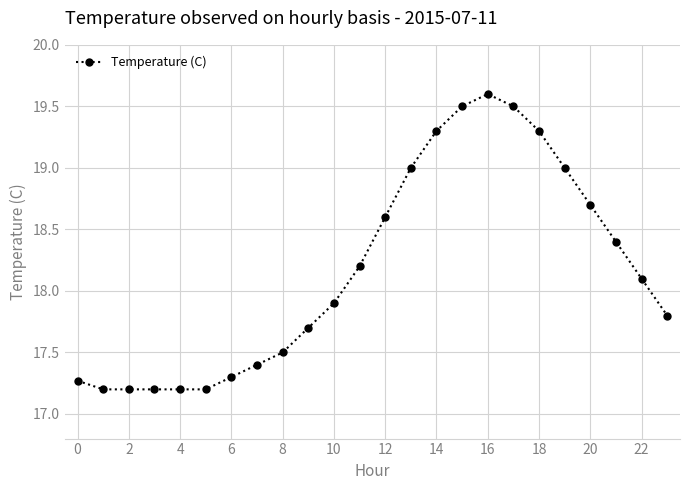

What is the value of the 10th point from the left?

17.7